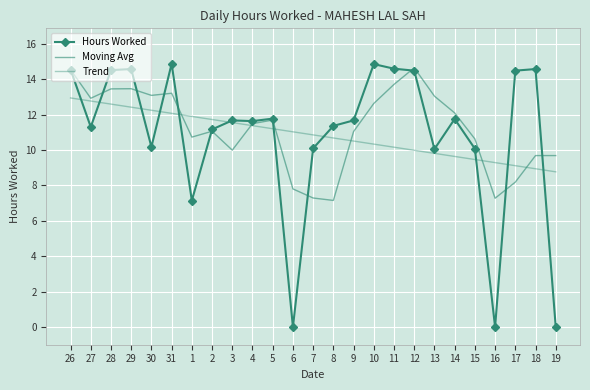

Rank the categories by Moving Avg value from lowest to highest.

8, 16, 7, 6, 17, 18, 19, 3, 15, 1, 9, 2, 4, 5, 14, 10, 27, 13, 30, 31, 28, 29, 11, 26, 12